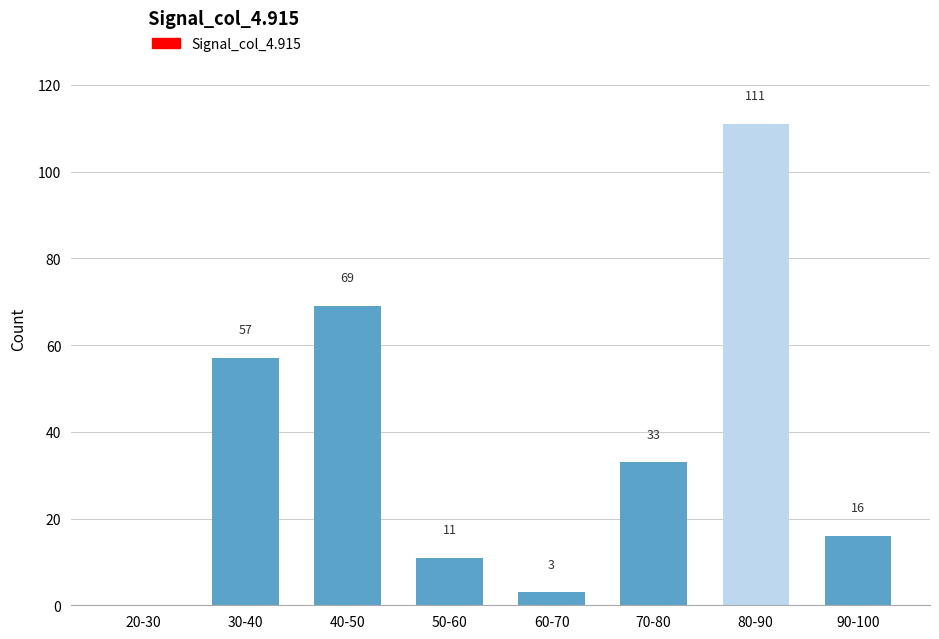

What is the maximum value shown in the chart?

111